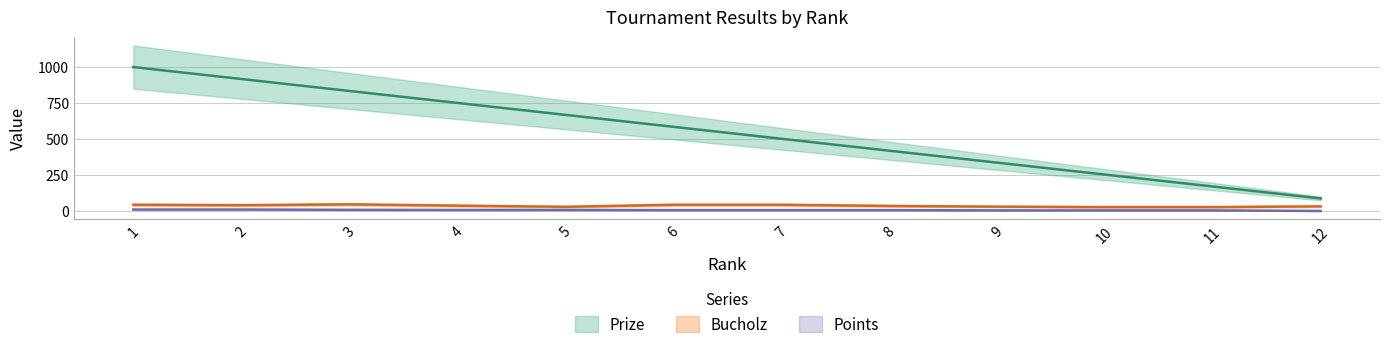

How many categories are shown in the chart?

12